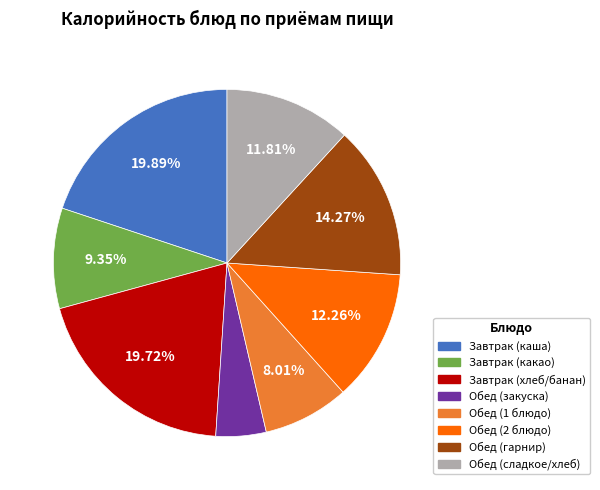

Is there a majority slice in this chart?

No